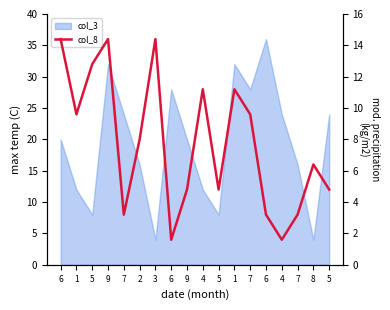

How many lines are shown in the chart?

1